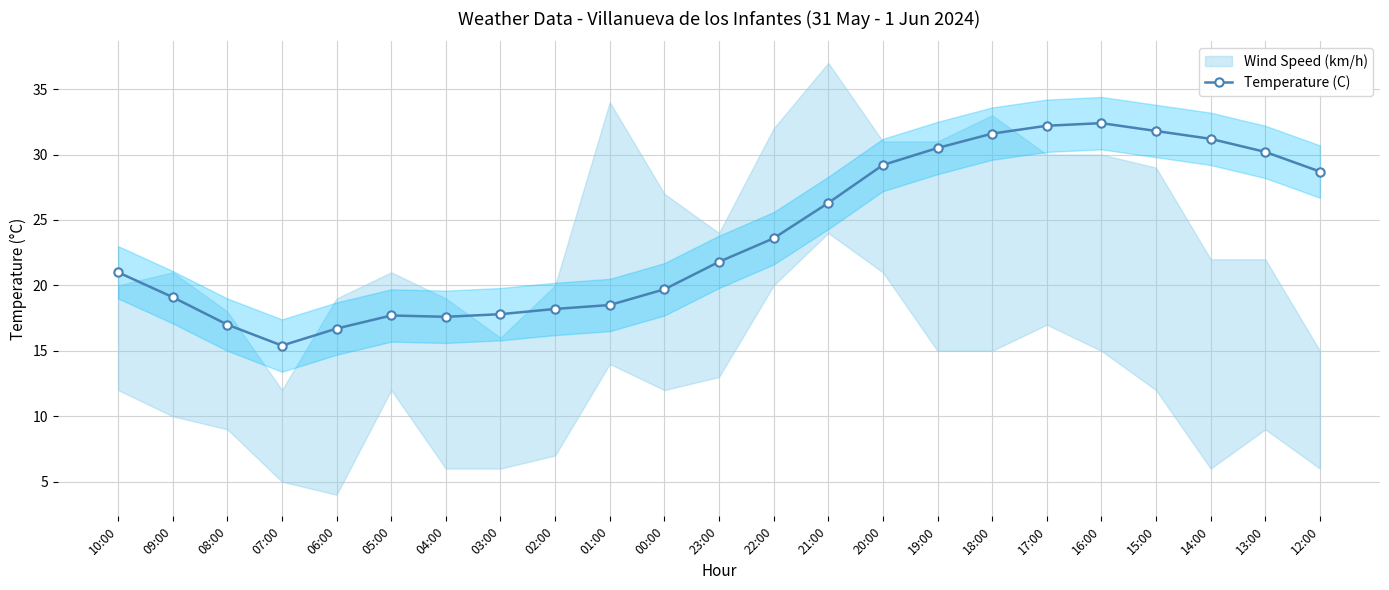

How many lines are shown in the chart?

1